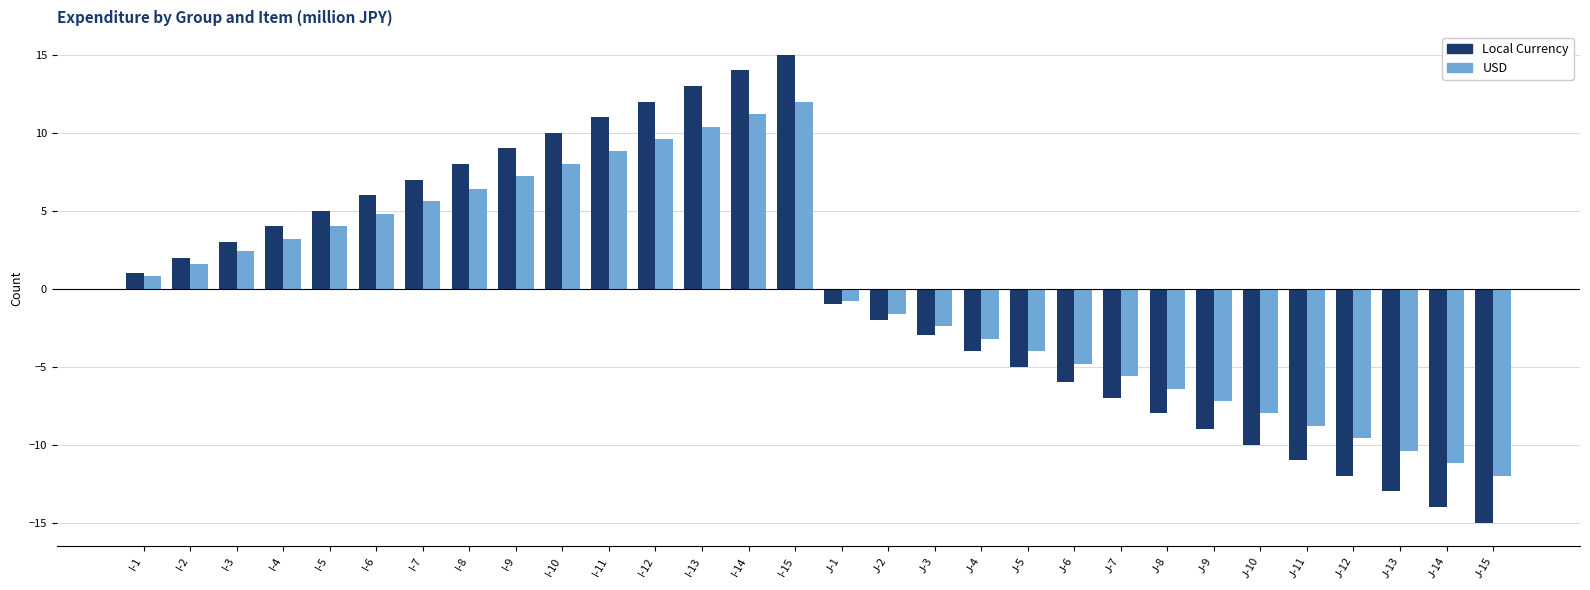

Which series changed the most between I-13 and J-8?

Local Currency